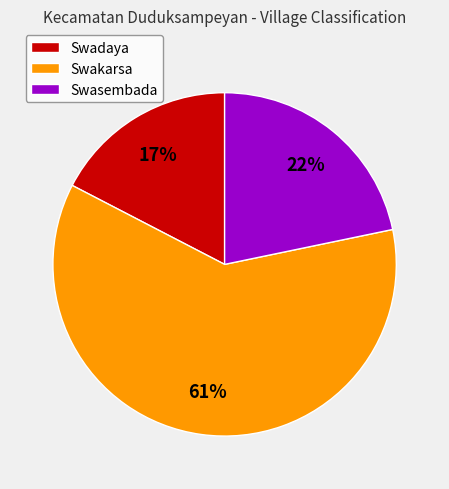

Rank the categories by value from lowest to highest.

Swadaya, Swasembada, Swakarsa